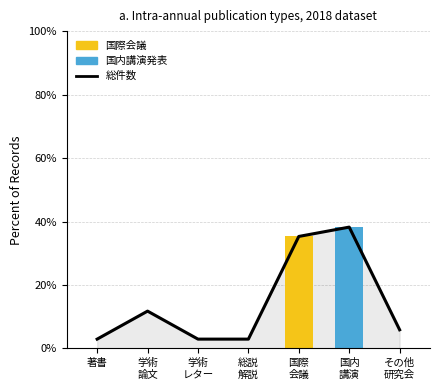

Reading left to right, list all the values displayed in this chart.

総件数: 著書=2.9	学術
論文=11.8	学術
レター=2.9	総説
解説=2.9	国際
会議=35.3	国内
講演=38.2	その他
研究会=5.9
国際会議: 著書=0.0	学術
論文=0.0	学術
レター=0.0	総説
解説=0.0	国際
会議=35.3	国内
講演=0.0	その他
研究会=0.0
国内講演発表: 著書=0.0	学術
論文=0.0	学術
レター=0.0	総説
解説=0.0	国際
会議=0.0	国内
講演=38.2	その他
研究会=0.0